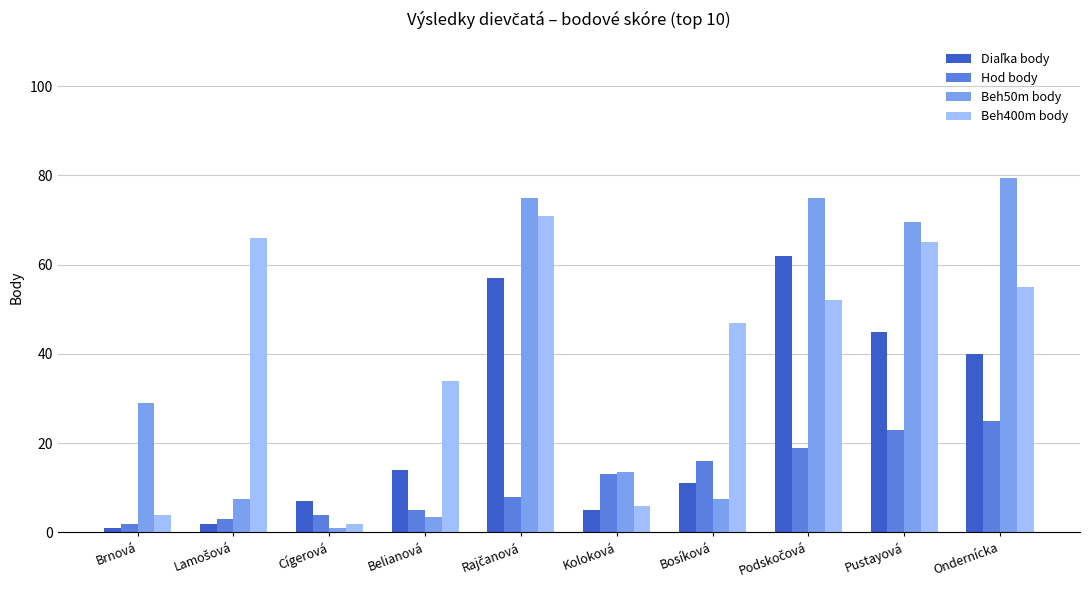

Is it true that Beh400m body equals 55.0 at Ondernícka?

True